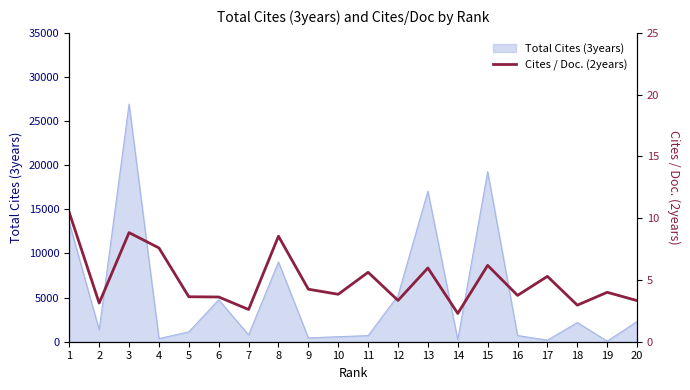

Does the chart have visible grid lines?

No